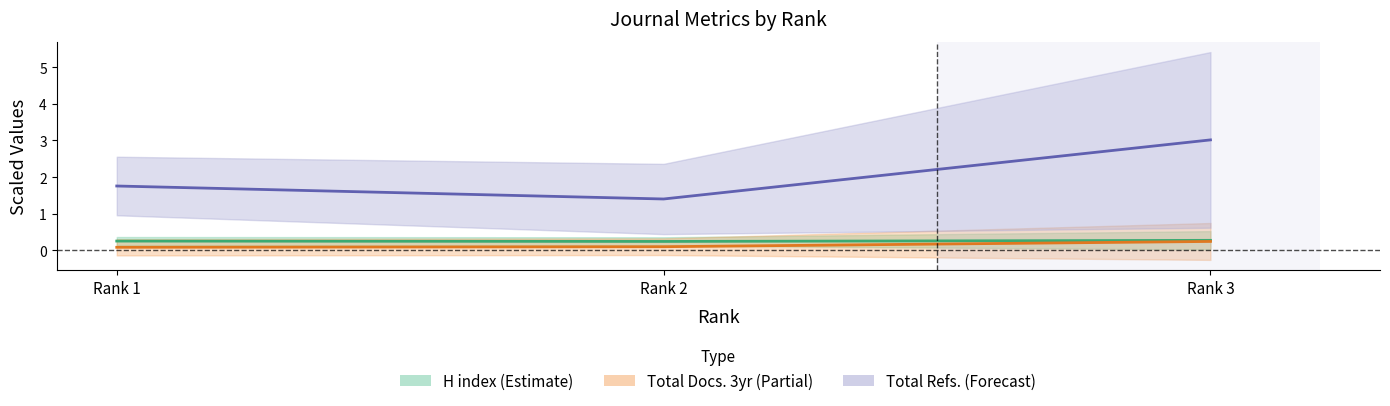

At which label does Total Refs. reach its peak?

Rank 3